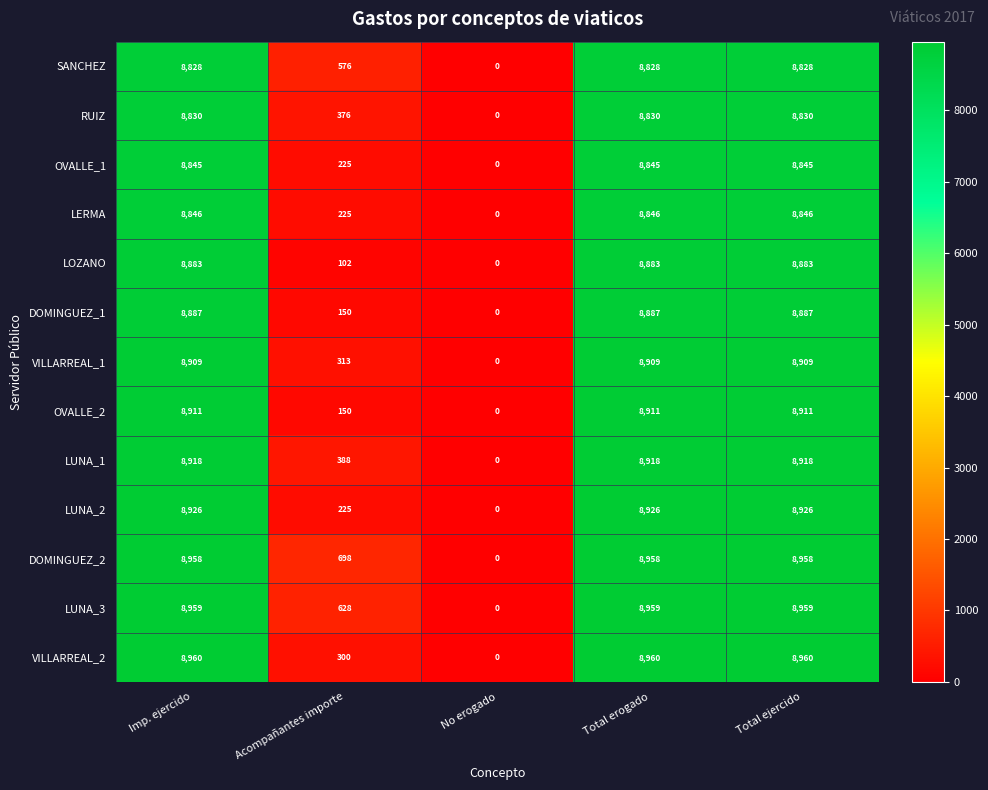

What is the spread (max minus min) of values at Total erogado?

132